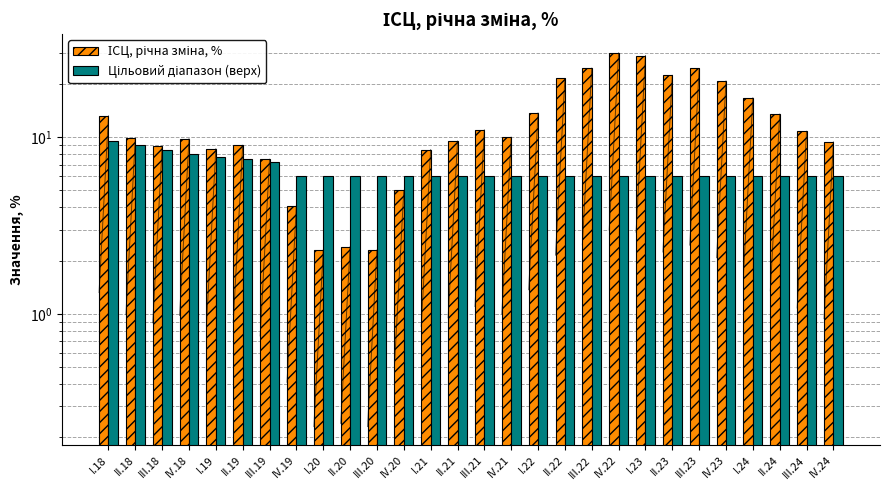

What is the difference between the second highest and minimum values in the Цільовий діапазон (верх) series?

3.0